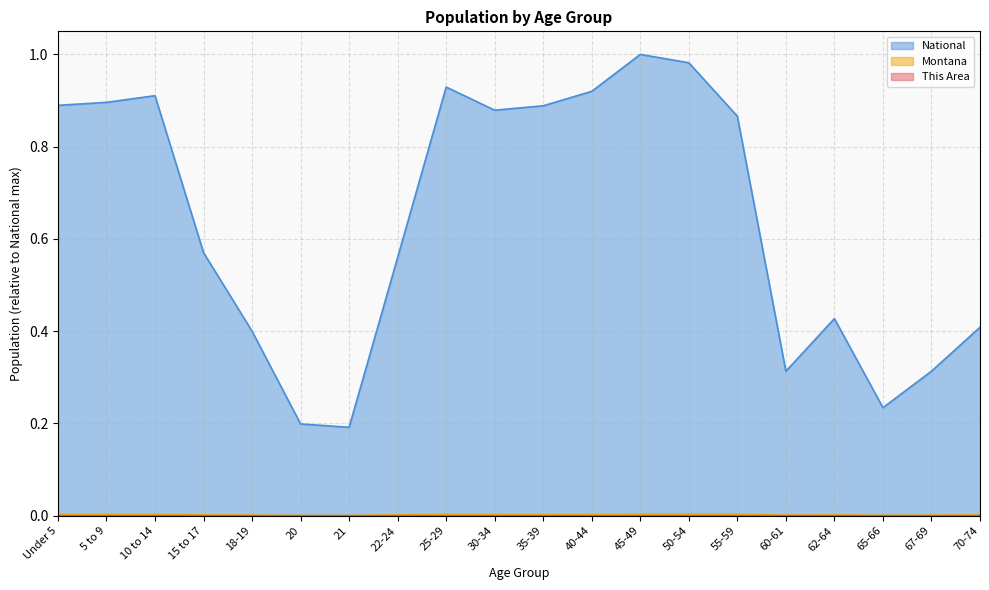

At 67-69, list the series in order from smallest to largest.

This Area, Montana, National